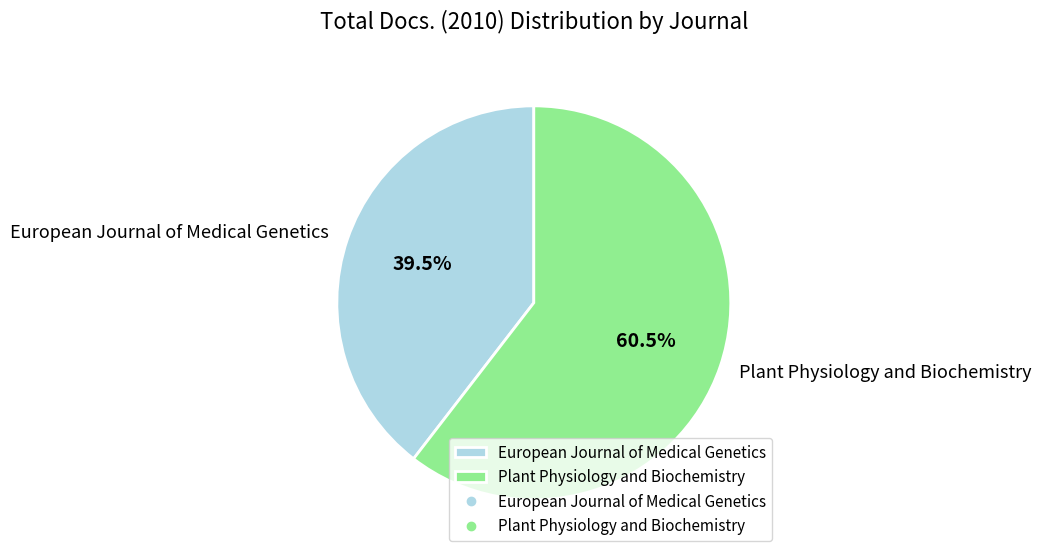

Rank the categories by value from highest to lowest.

Plant Physiology and Biochemistry, European Journal of Medical Genetics